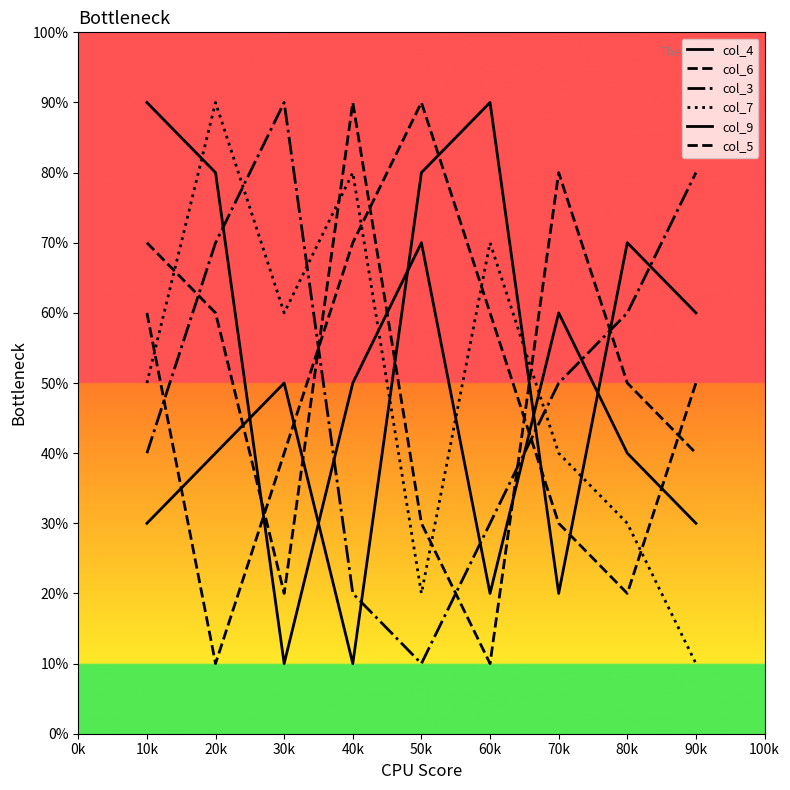

Is this an area chart (filled region under the line)?

No